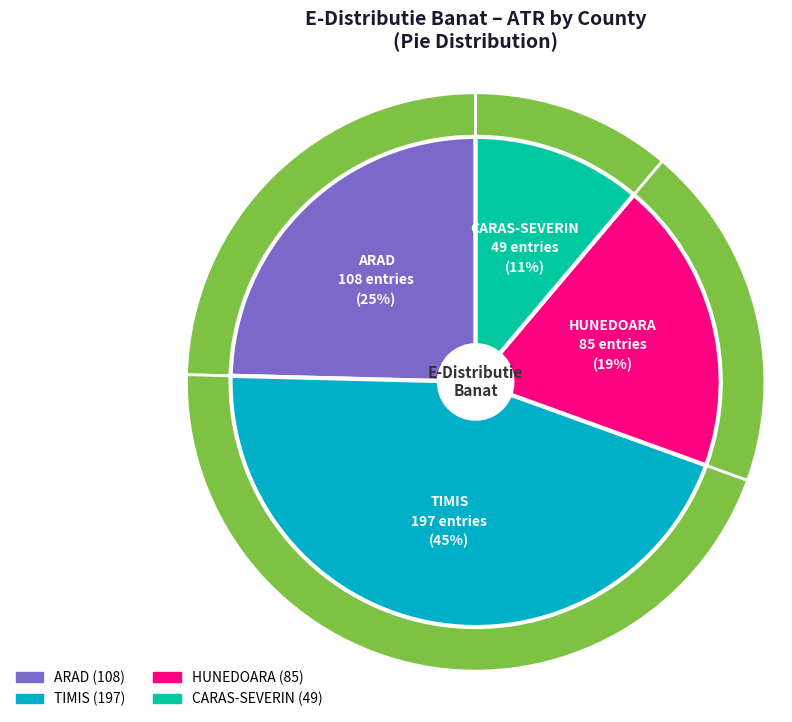

How many slices are in this pie chart?

4